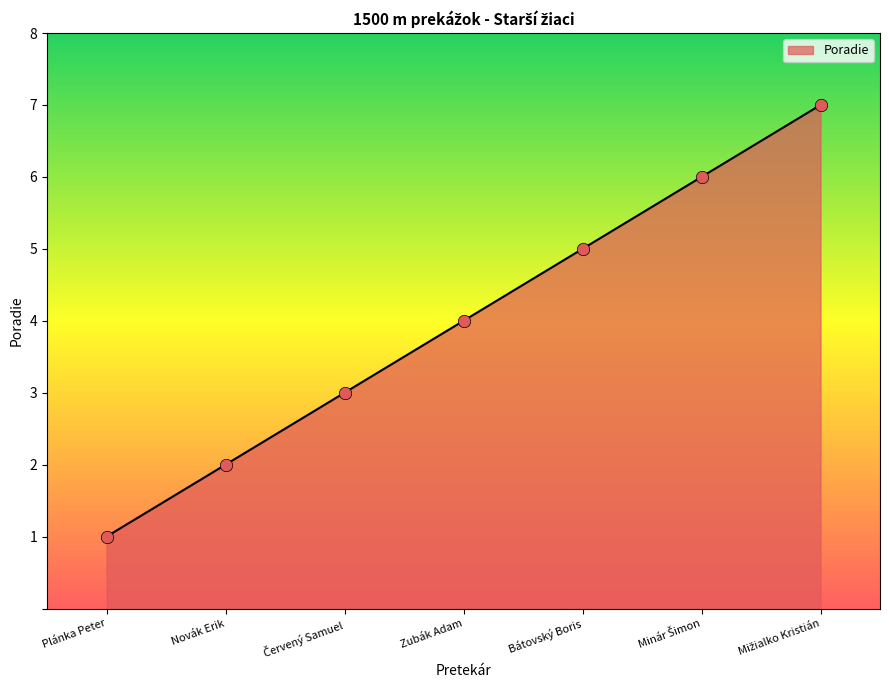

What is the change in value from Zubák Adam to Bátovský Boris?

+1